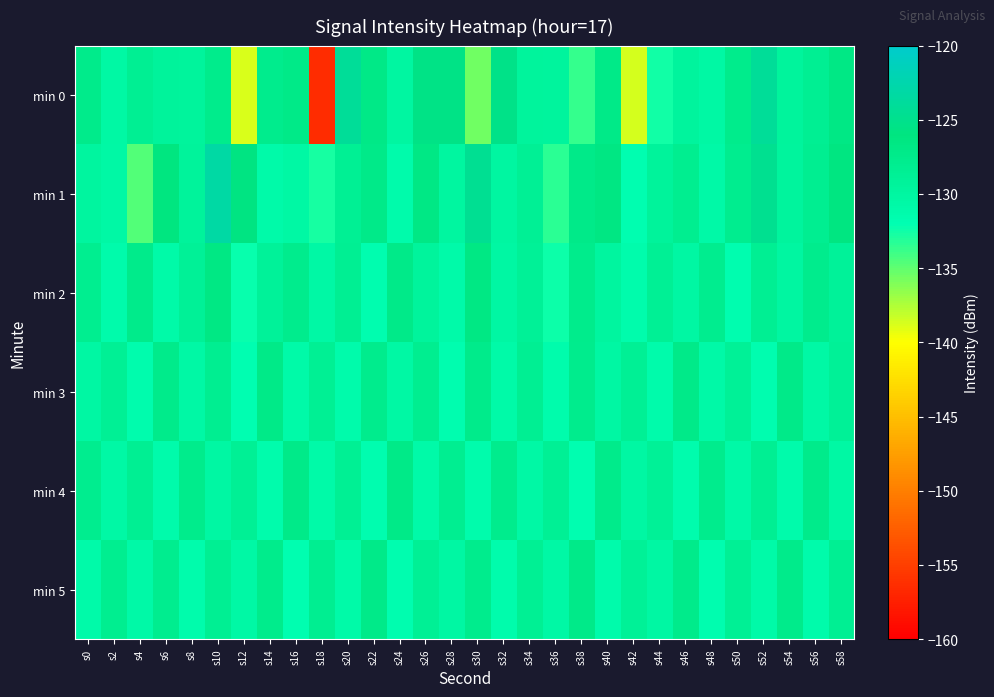

Which has a higher value, s50 or s40?

s40